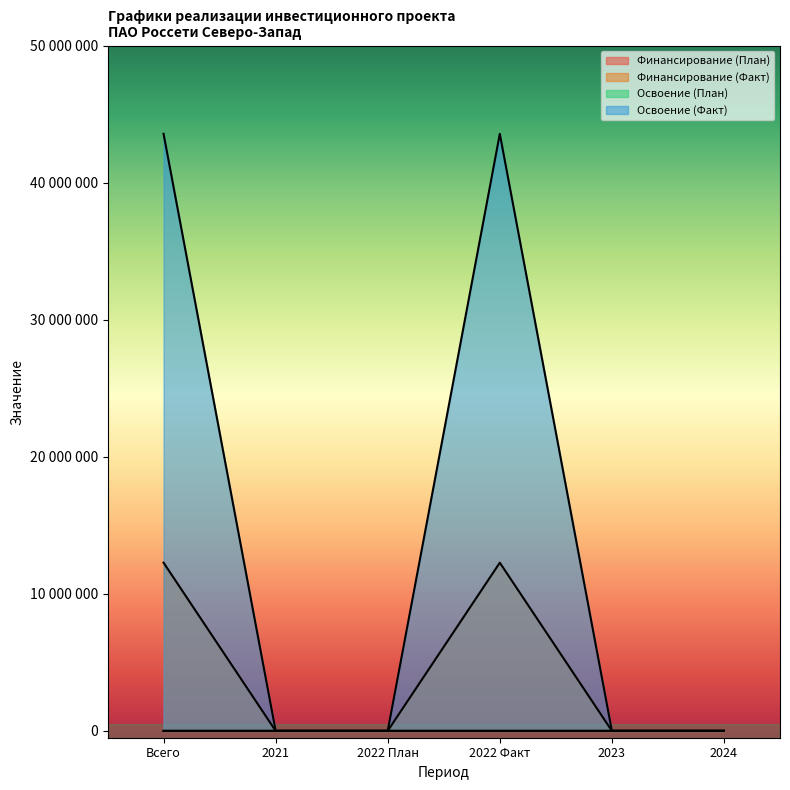

What are all the series names shown in the legend?

Финансирование (План), Финансирование (Факт), Освоение (План), Освоение (Факт)